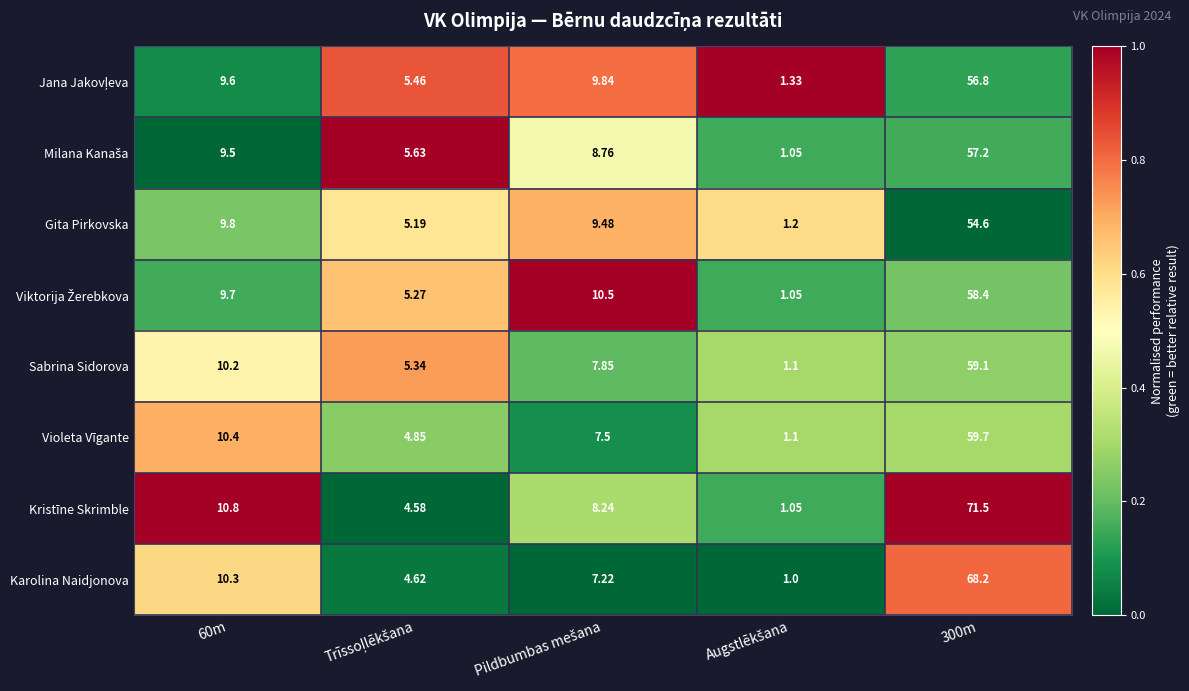

Which series has the largest total across all categories?

Kristīne Skrimble